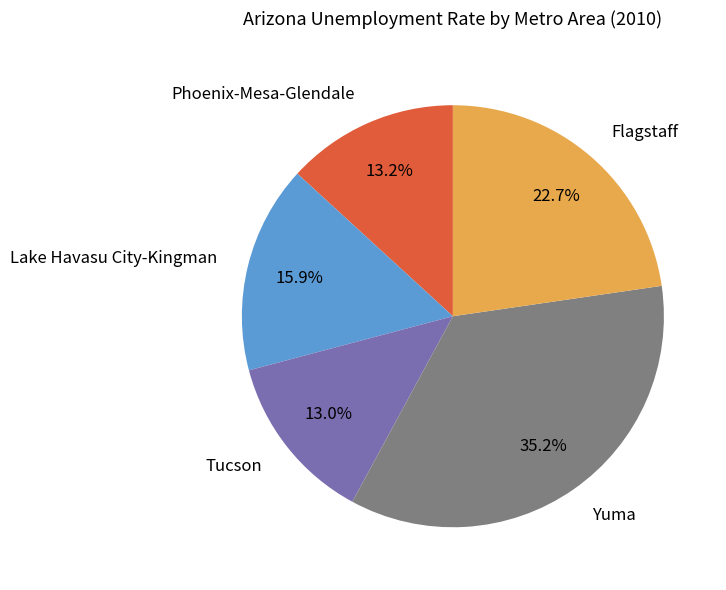

To the nearest percent, what is the average slice percentage?

20%